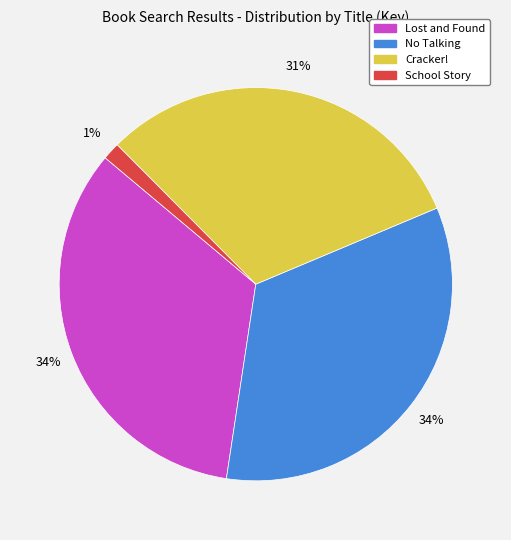

Between Cracker! and School Story, which is larger?

Cracker!